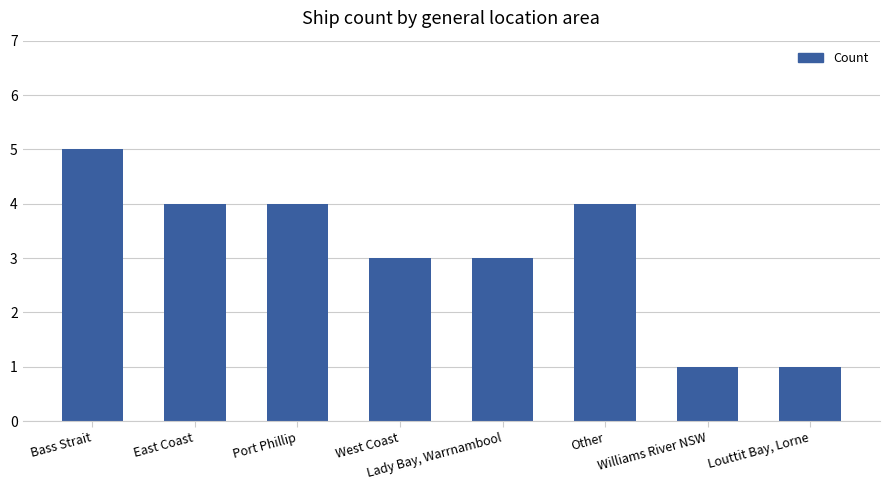

True or false: the data shows 4 at Port Phillip.

True